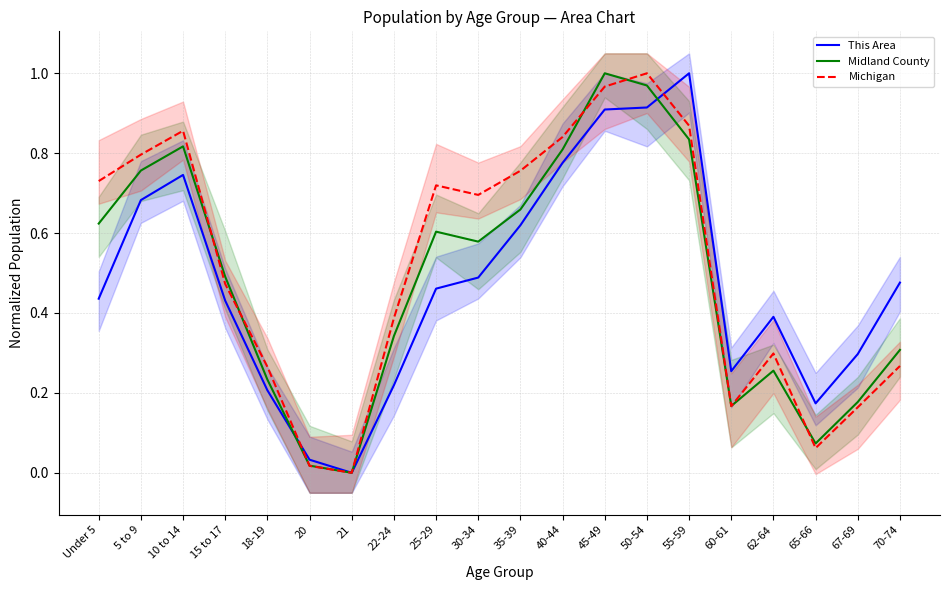

The value of Michigan at 25-29 is 1.0. True or false?

False